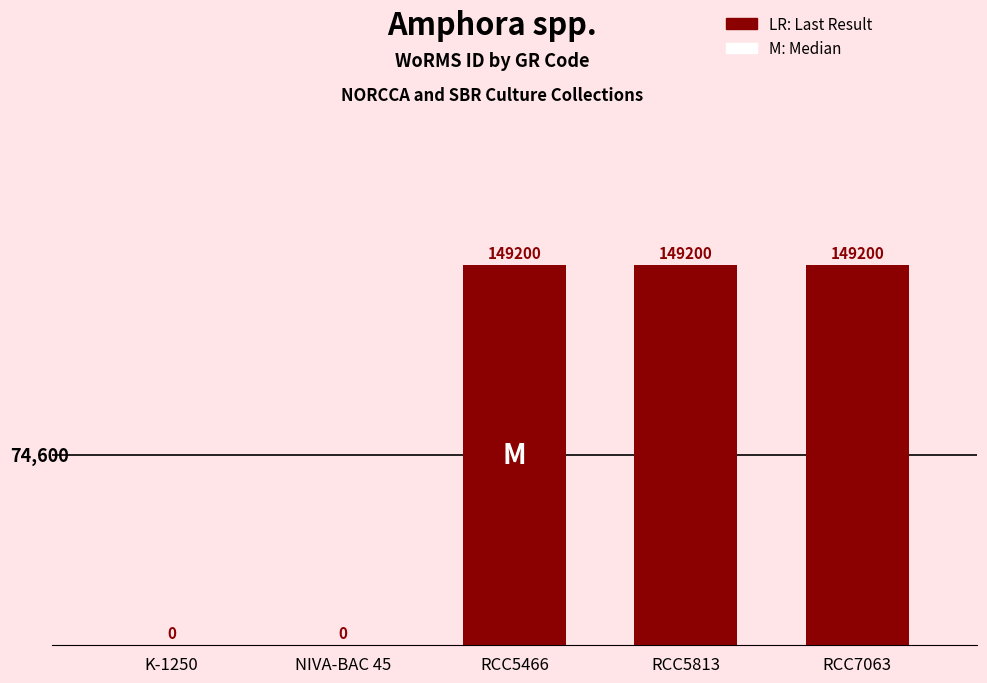

Which has a higher value, K-1250 or RCC5466?

RCC5466